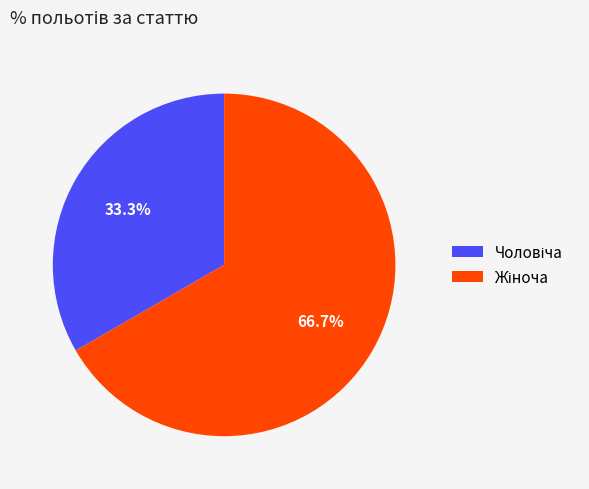

The Жіноча slice represents 67% of the pie. True or false?

True